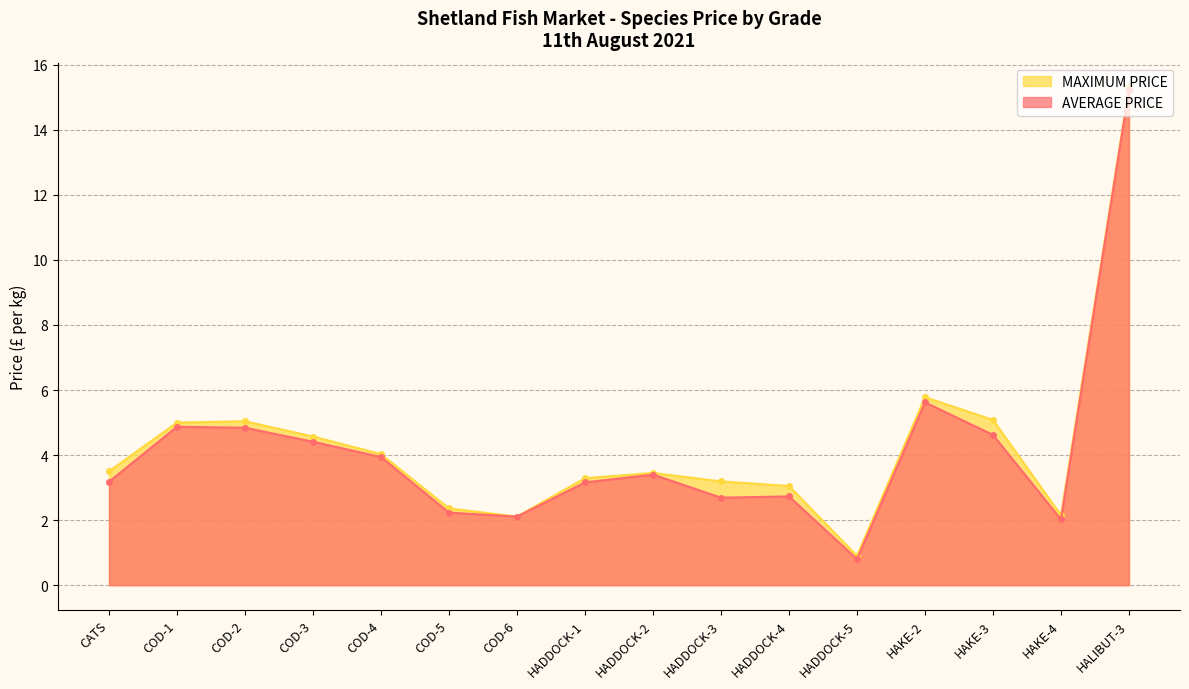

At which label is AVERAGE PRICE closest to 8?

HAKE-2